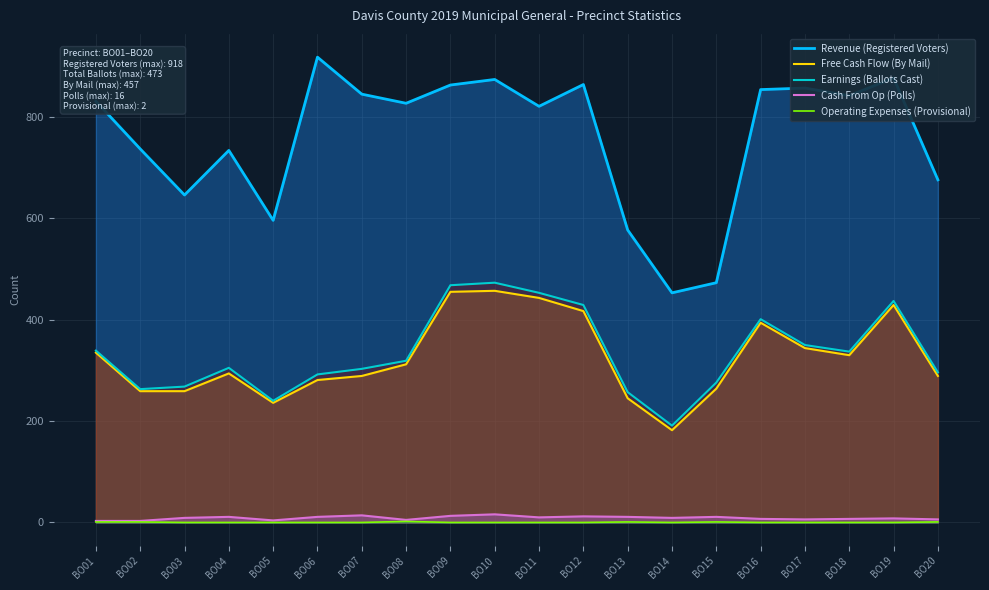

What is the total value across all series at BO18?

1516